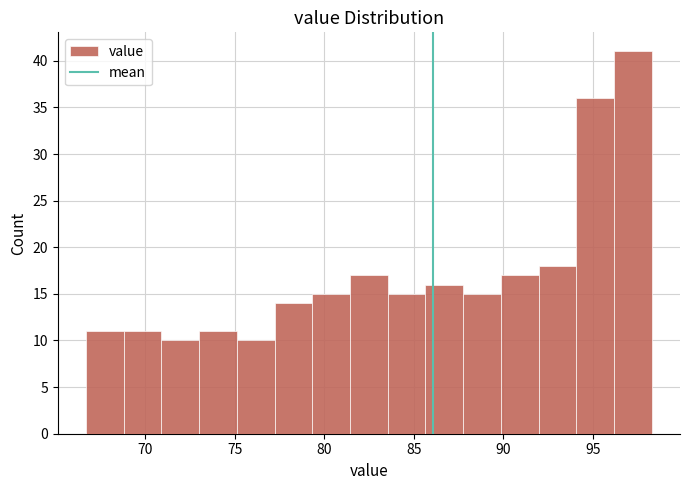

Over which range of the x-axis is the bar tallest?

96.0 to 98.5